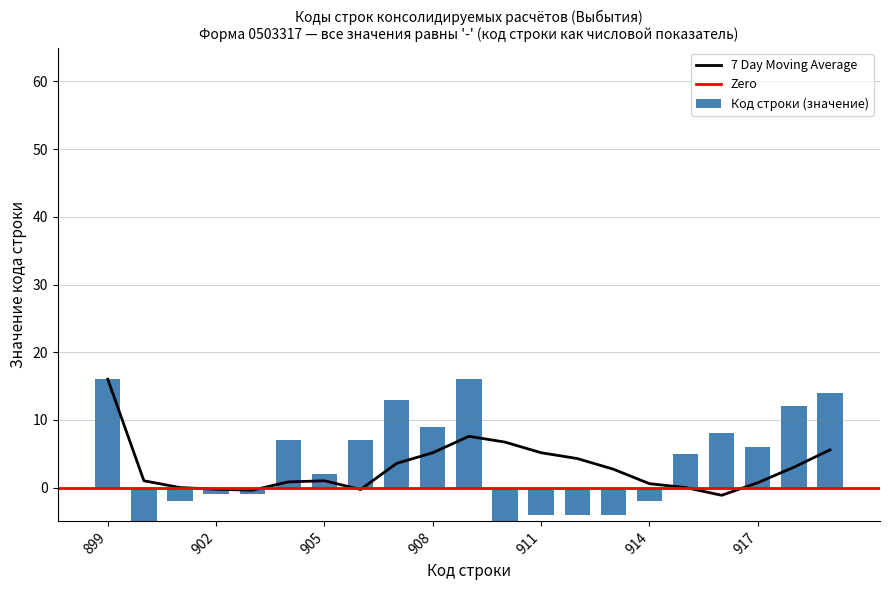

What is the maximum value for 7 Day Moving Average?

16.0